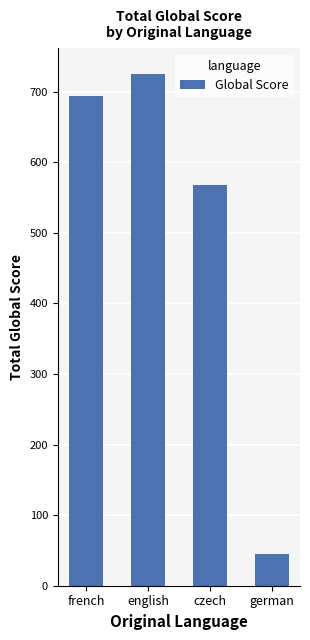

Rank the categories by value from highest to lowest.

english, french, czech, german